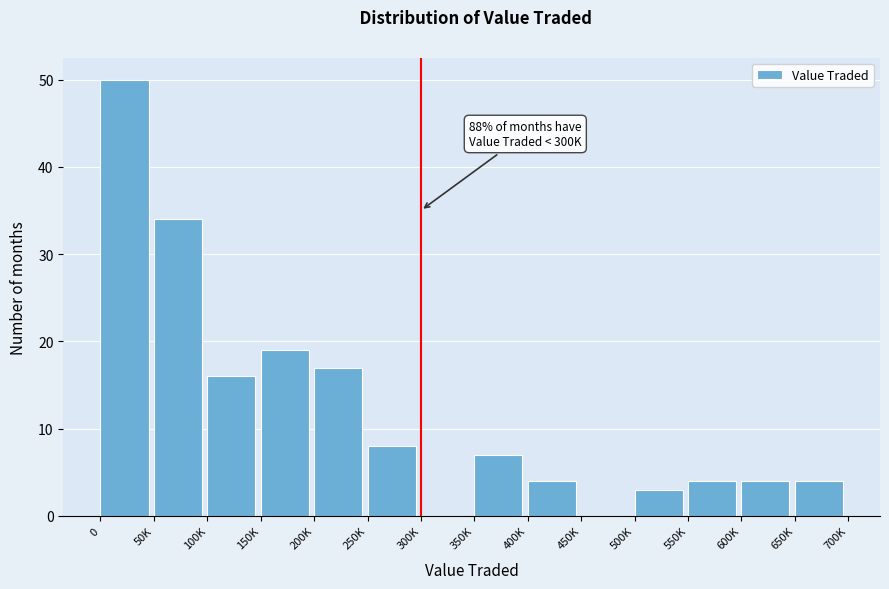

What is the sum of all values?

170